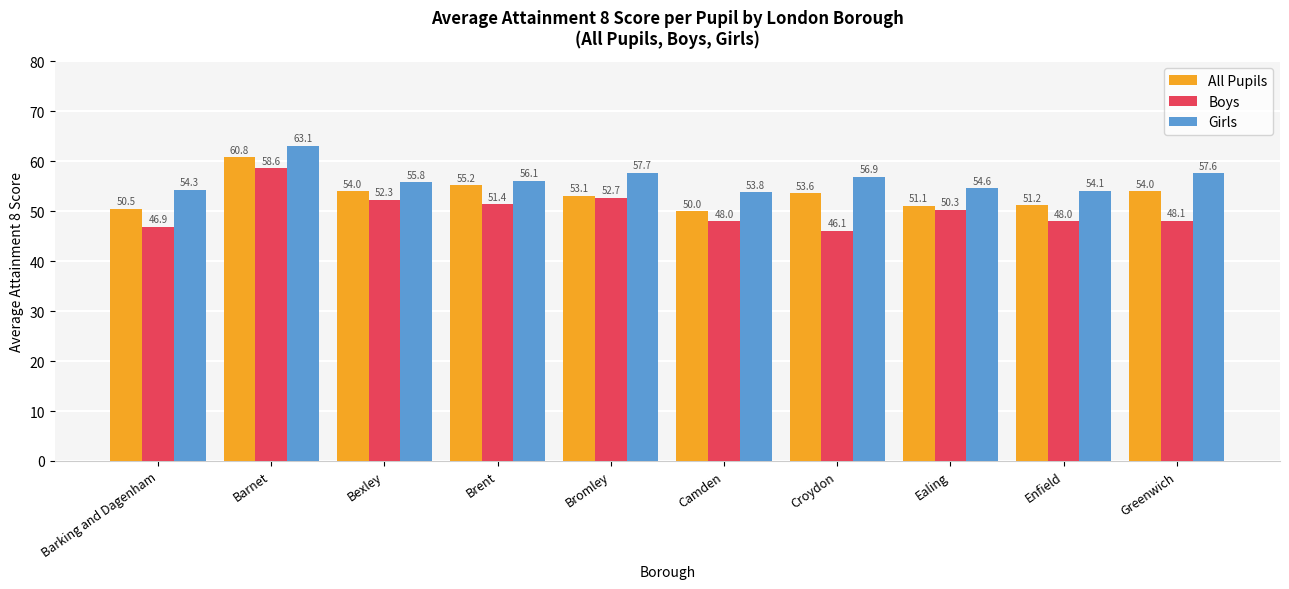

How many data points in Girls are less than 56?

5